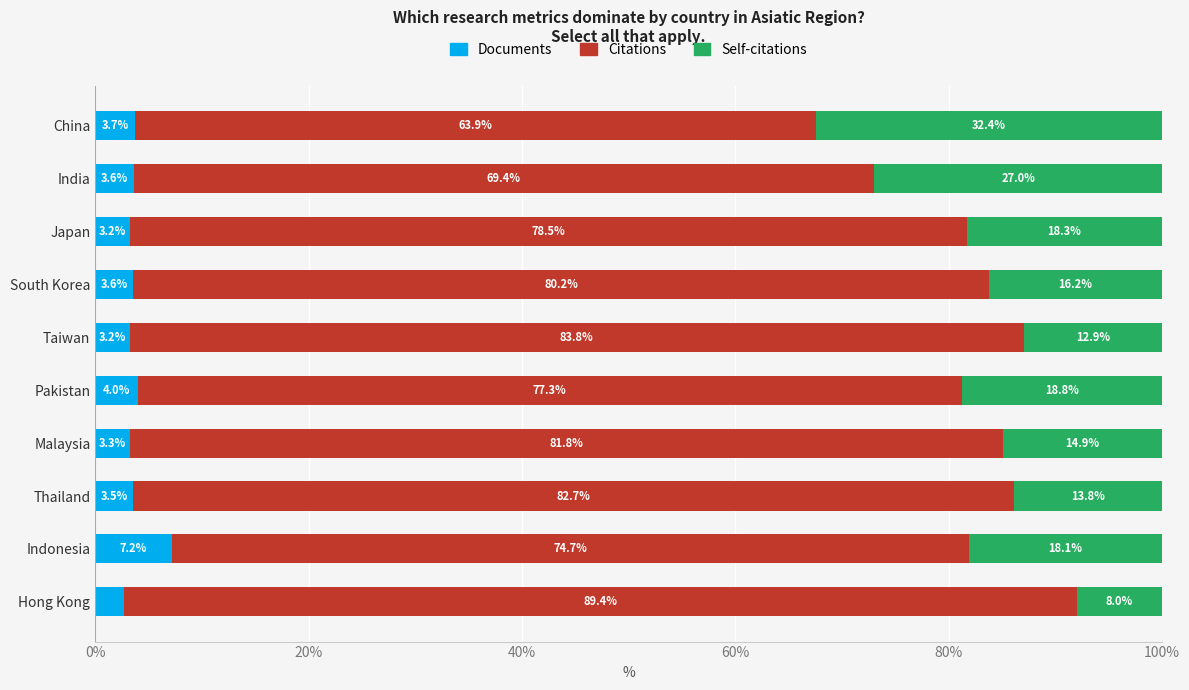

What is the difference between the maximum and minimum values in the Documents series?

4.5